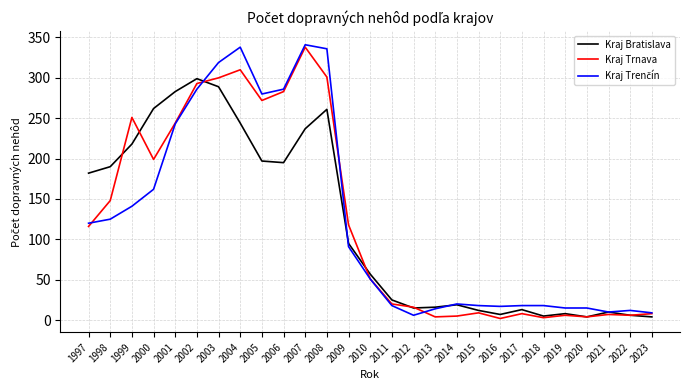

What is the spread (max minus min) of values at 2014?

15